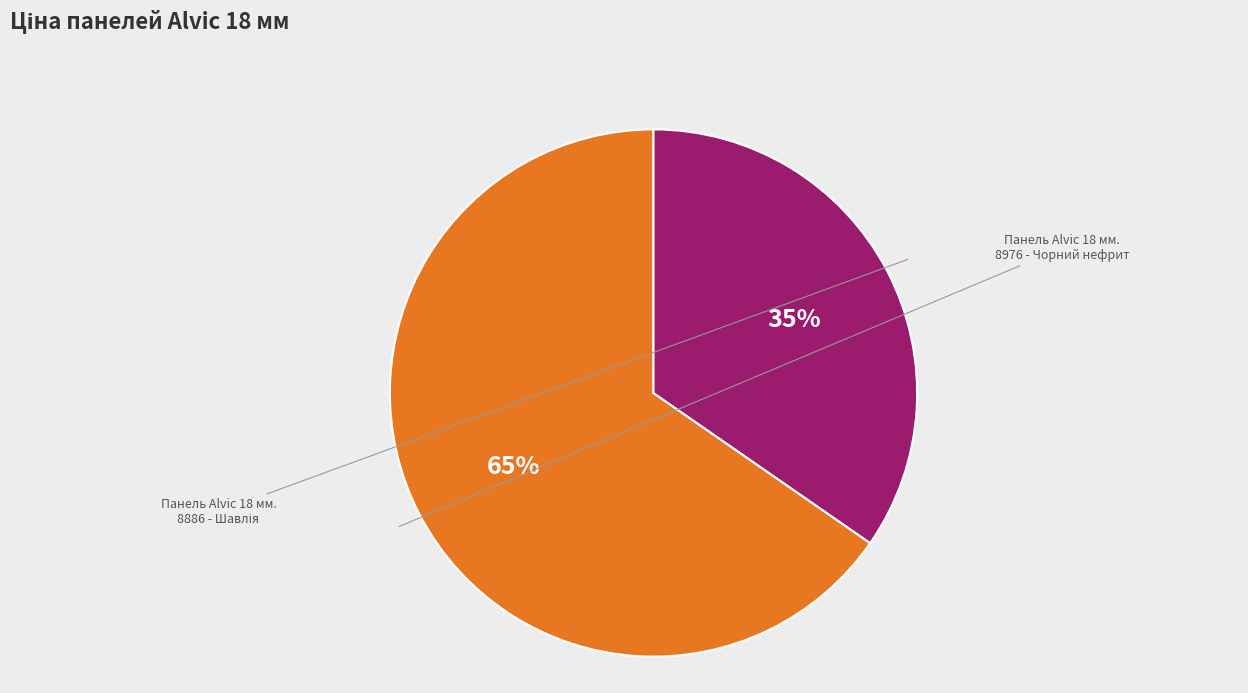

To the nearest percent, what is the average slice percentage?

50%